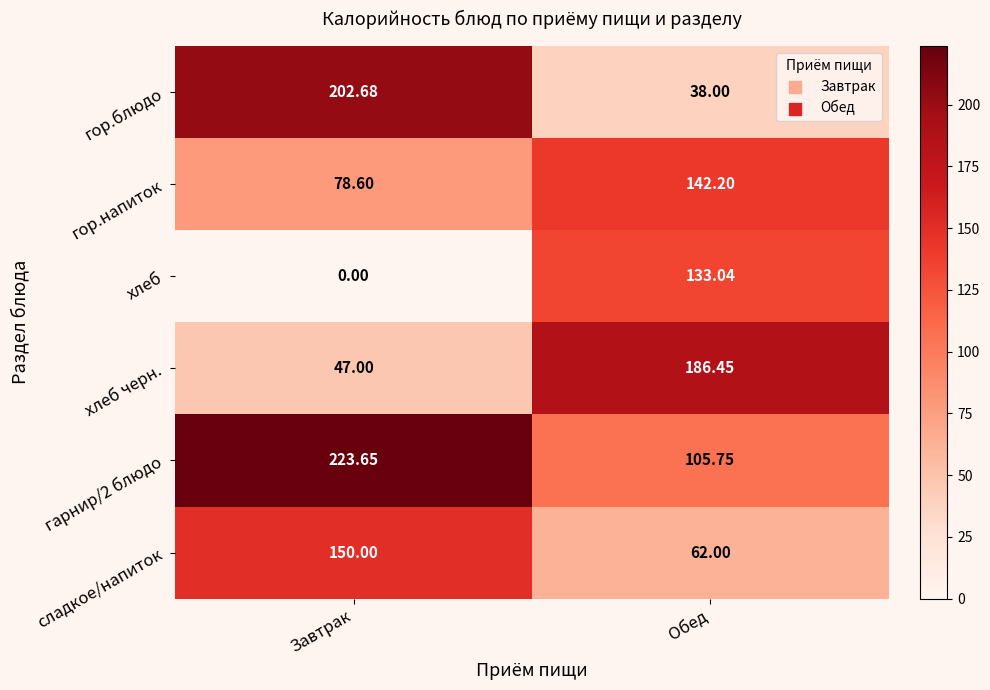

Count the number of data series in this chart.

6